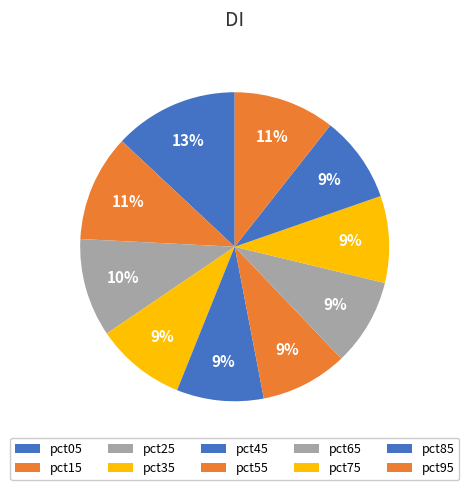

To the nearest percent, what is the difference between the largest and smallest slice percentages?

4%